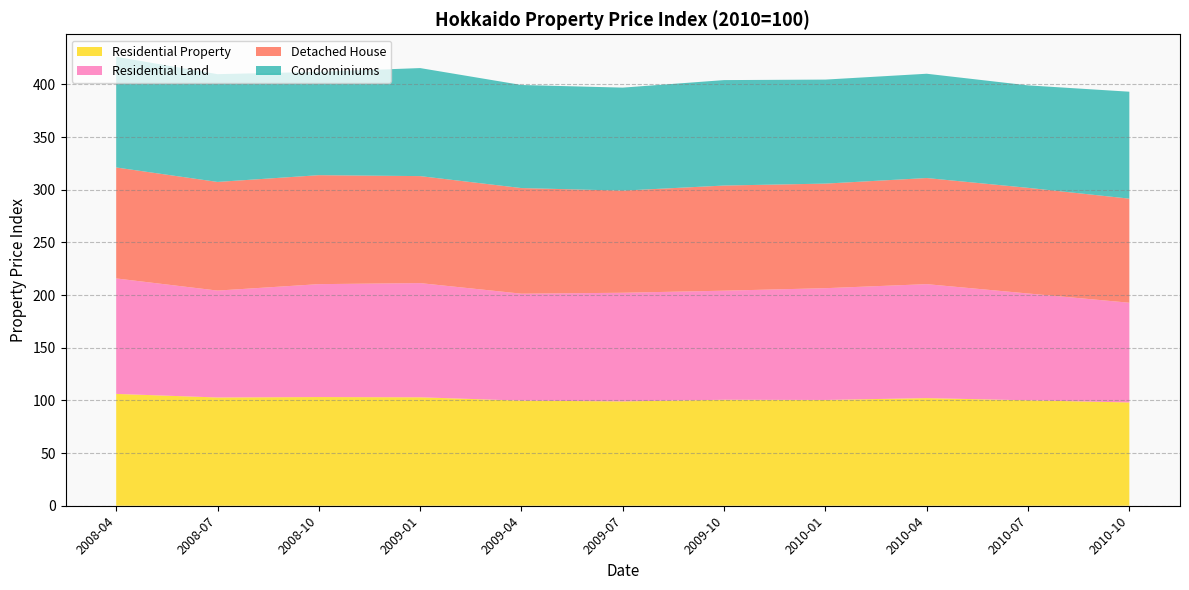

What is the difference between the maximum and minimum values in the Residential Land series?

14.9